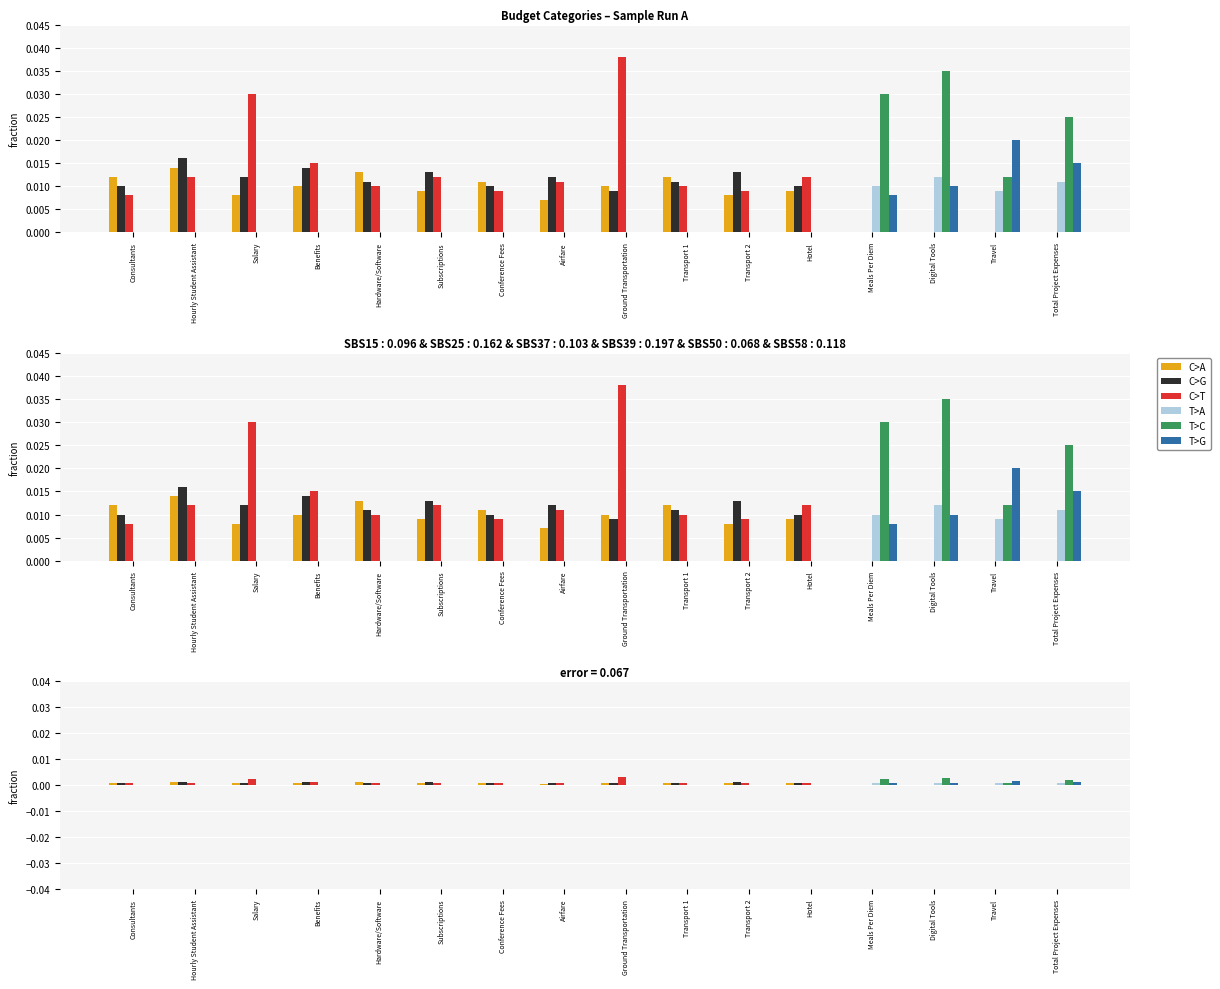

Which series has the widest spread of values?

C>T